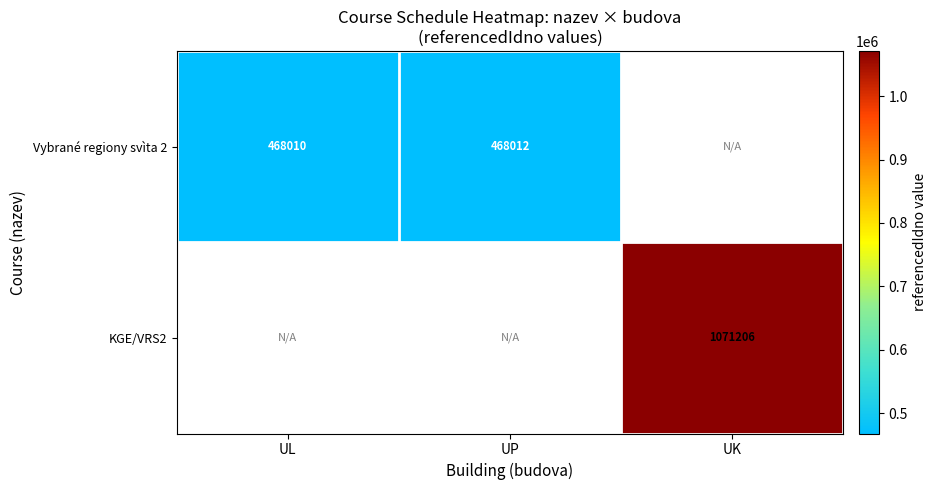

The value of KGE/VRS2 at UK is 1071206. True or false?

True